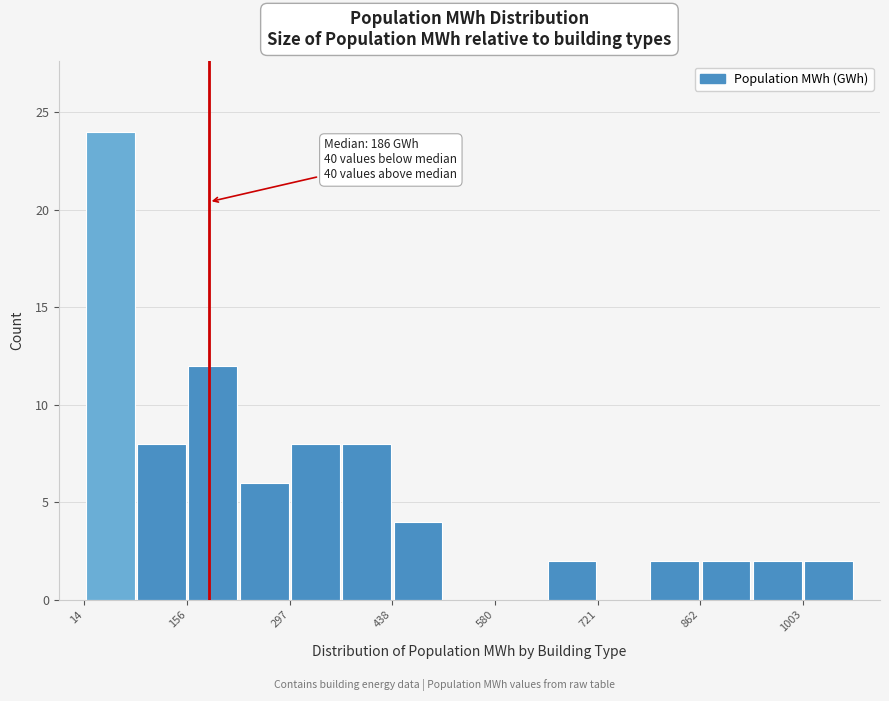

Around what value on the x-axis is the tallest bar? Give the approximate position of its centre, as read against the axis.

40